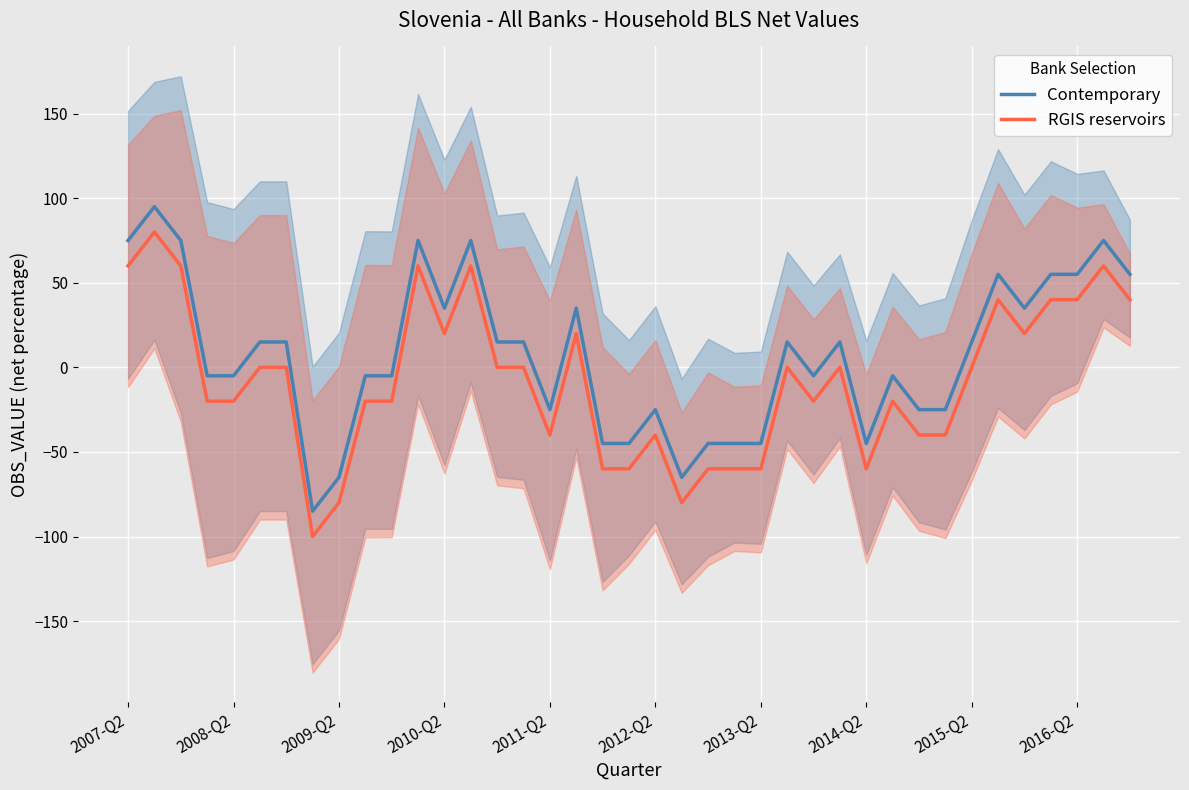

True or false: RGIS reservoirs and Contemporary intersect in this chart.

False